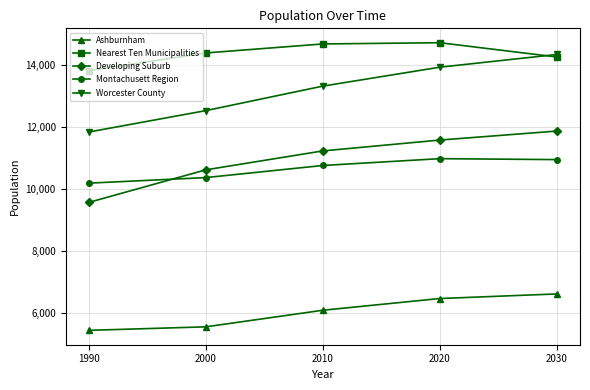

True or false: Worcester County and Montachusett Region intersect in this chart.

False